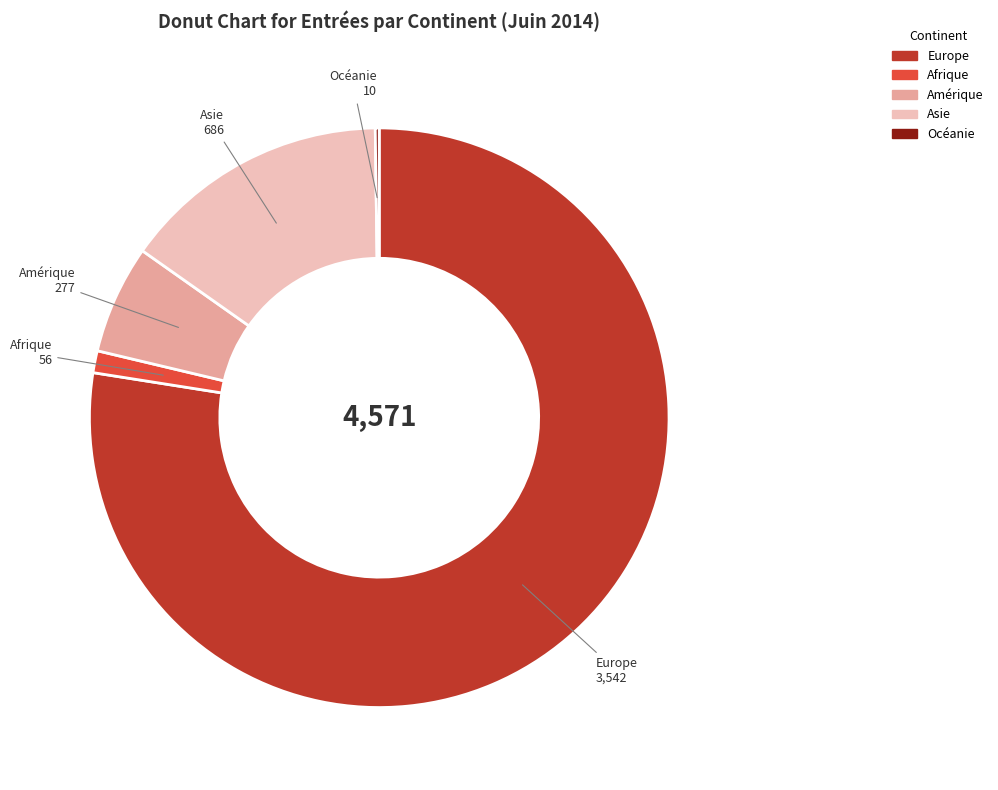

Is there any slice that represents more than half of the pie?

Yes